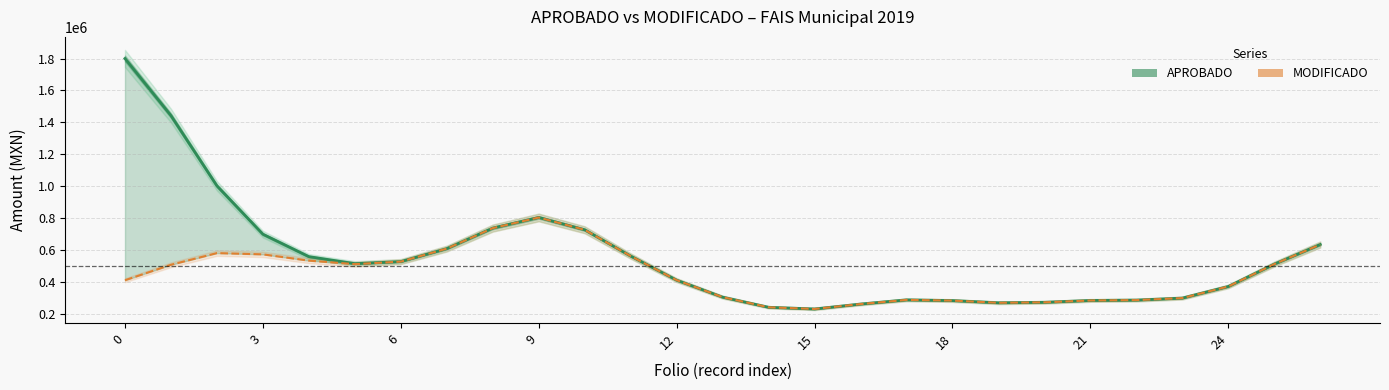

At 15, list the series in order from smallest to largest.

MODIFICADO, APROBADO